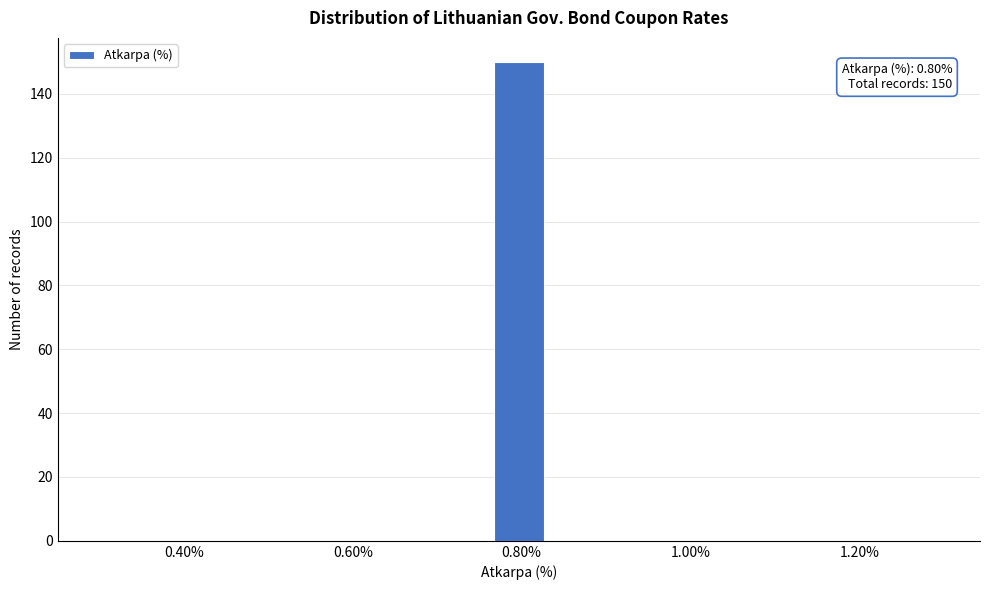

Read against the x-axis, roughly where is the centre of the tallest bar?

0.80